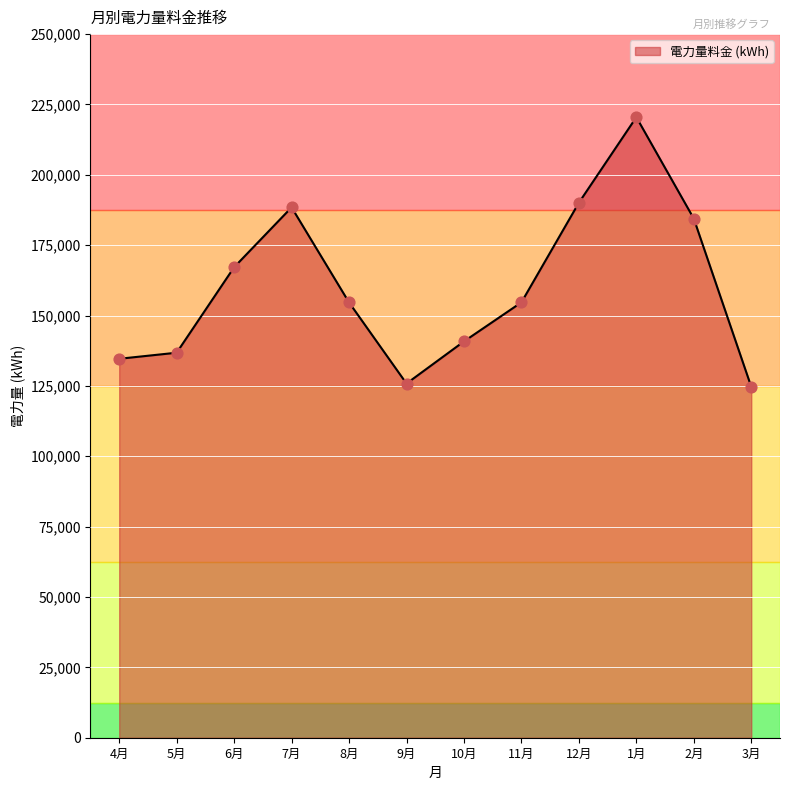

Between 3月 and 10月, which is larger?

10月